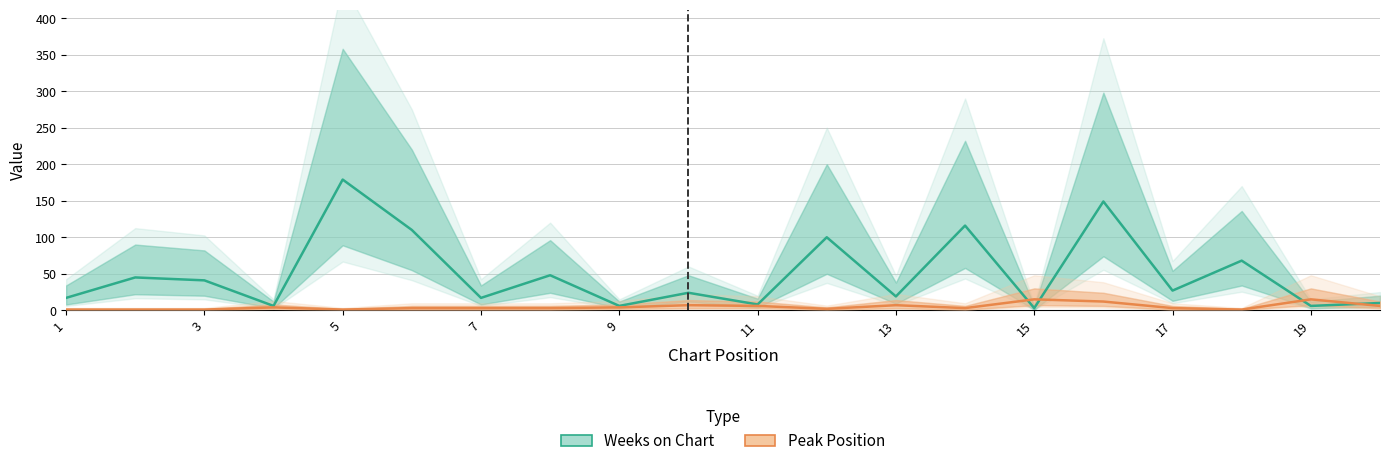

How many lines are shown in the chart?

2